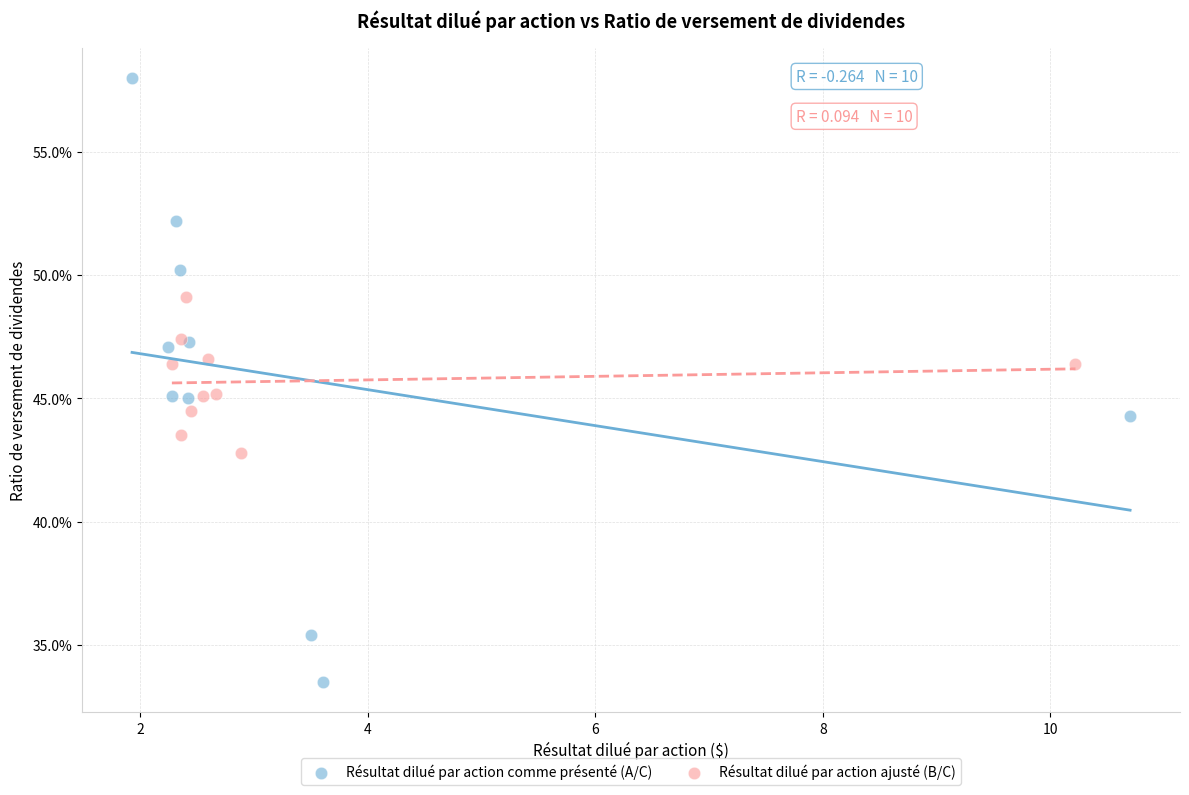

Which series reaches the minimum Y coordinate?

Résultat dilué par action comme présenté (A/C)